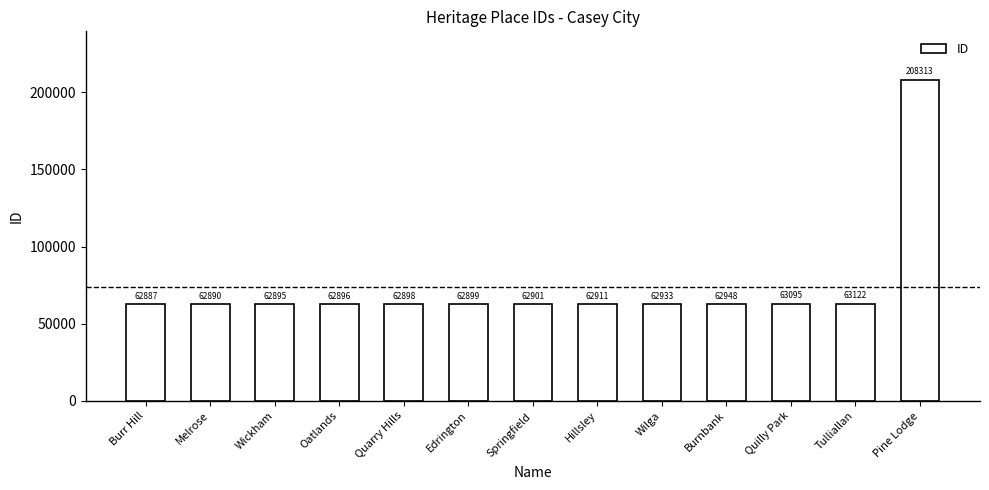

What is the average value?

74122